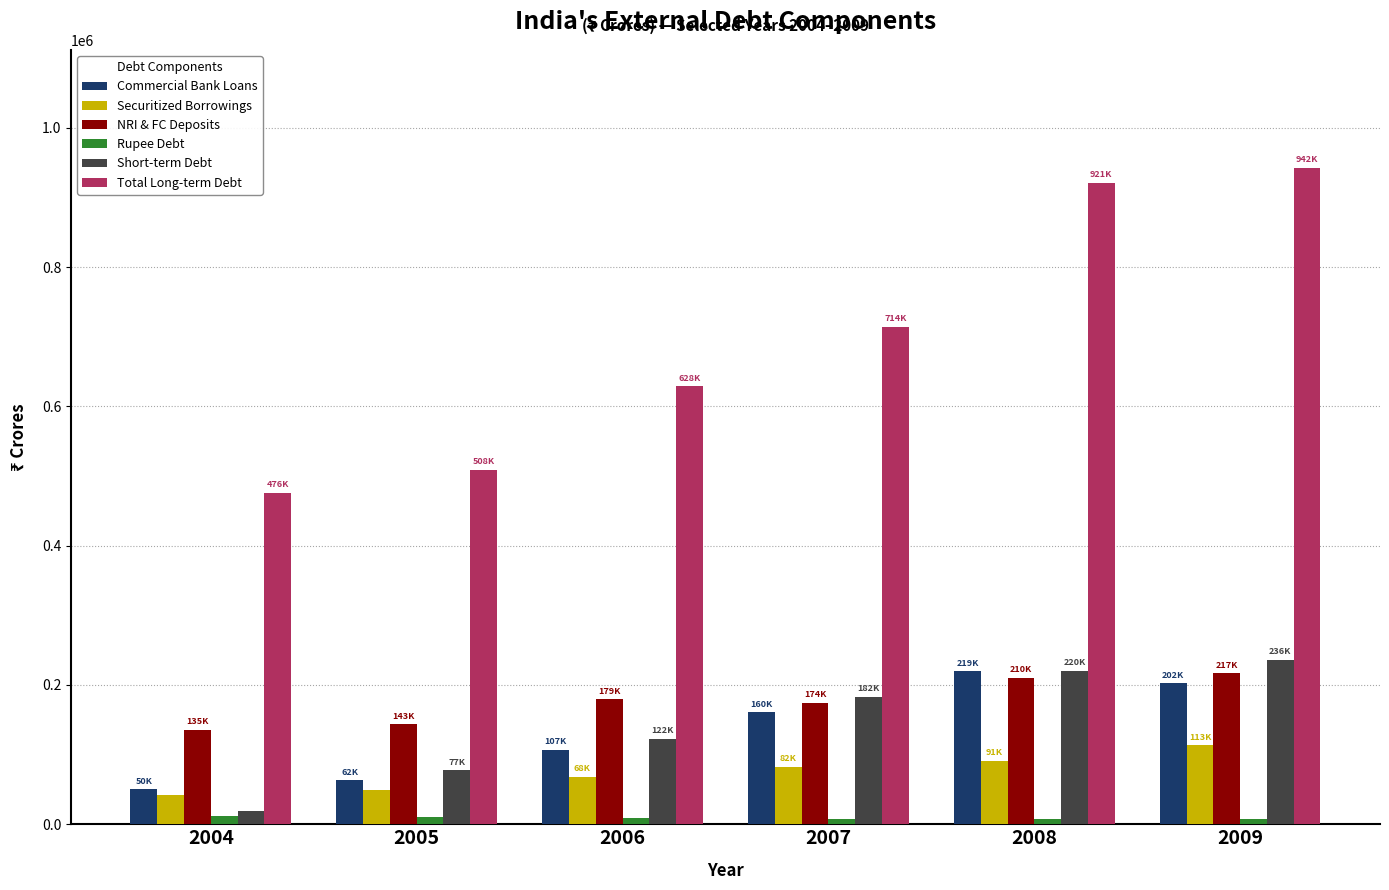

How many bars are there in each group?

6